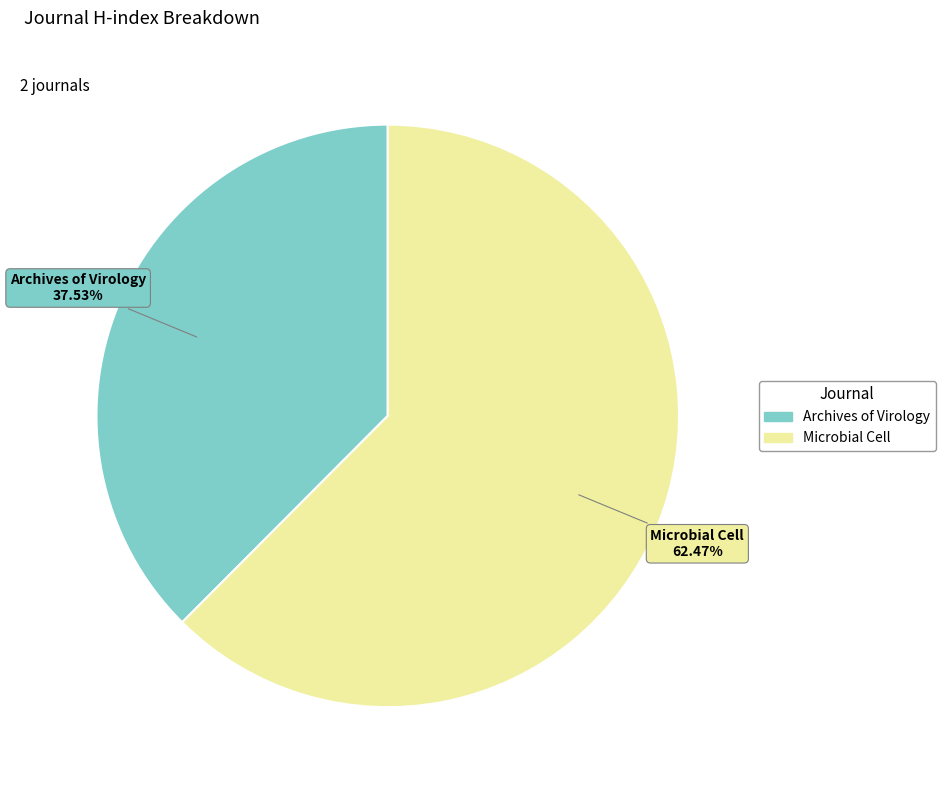

Rank the categories by value from lowest to highest.

Archives of Virology, Microbial Cell